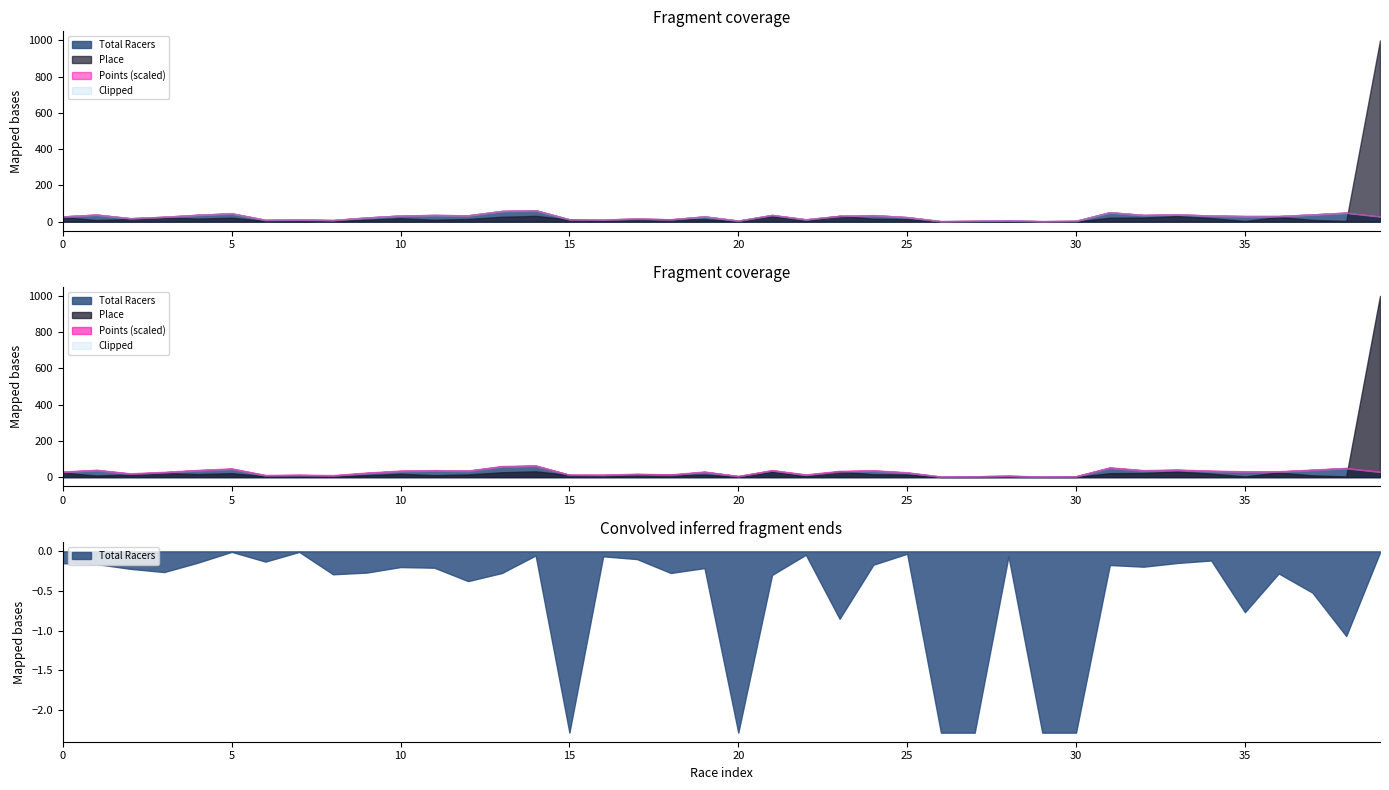

Reading left to right, what are all the values shown in this chart?

Total Racers: 2019-07-13=29.0	2019-07-13=39.0	2019-06-15=19.0	2019-05-11=27.0	2018-08-18=38.0	2018-08-18=46.0	2018-08-12=10.0	2018-08-11=12.0	2018-08-11=9.0	2018-07-14=23.0	2018-07-08=34.0	2018-07-07=37.0	2018-07-07=35.0	2018-05-05=59.0	2018-04-28=63.0	2017-07-30=13.0	2017-07-29=12.0	2017-07-29=17.0	2017-07-29=13.0	2017-07-15=29.0	2017-07-09=6.0	2017-06-24=37.0	2017-06-11=13.0	2017-05-06=32.0	2017-05-06=36.0	2017-05-05=25.0	2017-04-30=3.0	2017-04-30=5.0	2017-04-29=7.0	2017-04-29=3.0	2017-04-28=5.0	2017-04-22=52.0	2017-04-09=37.0	2017-04-08=40.0	2017-04-02=34.0	2017-02-19=31.0	2017-02-19=31.0	2017-02-18=40.0	2017-02-17=50.0	2016-09-05=30.0
Place: 2019-07-13=25.0	2019-07-13=9.0	2019-06-15=15.0	2019-05-11=23.0	2018-08-18=17.0	2018-08-18=22.0	2018-08-12=5.0	2018-08-11=4.0	2018-08-11=6.0	2018-07-14=11.0	2018-07-08=19.0	2018-07-07=11.0	2018-07-07=15.0	2018-05-05=27.0	2018-04-28=32.0	2017-07-30=12.0	2017-07-29=6.0	2017-07-29=14.0	2017-07-29=13.0	2017-07-15=14.0	2017-07-09=3.0	2017-06-24=32.0	2017-06-11=5.0	2017-05-06=32.0	2017-05-06=16.0	2017-05-05=15.0	2017-04-30=1.0	2017-04-30=1.0	2017-04-29=2.0	2017-04-29=1.0	2017-04-28=1.0	2017-04-22=22.0	2017-04-09=23.0	2017-04-08=31.0	2017-04-02=20.0	2017-02-19=4.0	2017-02-19=26.0	2017-02-18=10.0	2017-02-17=4.0	2016-09-05=999.0
Points: 2019-07-13=487.6	2019-07-13=425.6	2019-06-15=501.9	2019-05-11=510.0	2018-08-18=429.1	2018-08-18=459.0	2018-08-12=483.6	2018-08-11=456.3	2018-08-11=515.6	2018-07-14=511.3	2018-07-08=497.3	2018-07-07=416.4	2018-07-07=382.6	2018-05-05=512.4	2018-04-28=447.4	2017-07-30=0.0	2017-07-29=445.2	2017-07-29=477.2	2017-07-29=512.3	2017-07-15=500.0	2017-07-09=0.0	2017-06-24=517.3	2017-06-11=466.2	2017-05-06=628.0	2017-05-06=491.4	2017-05-05=451.7	2017-04-30=0.0	2017-04-30=0.0	2017-04-29=445.3	2017-04-29=0.0	2017-04-28=0.0	2017-04-22=492.2	2017-04-09=419.0	2017-04-08=487.1	2017-04-02=434.6	2017-02-19=304.1	2017-02-19=401.9	2017-02-18=353.4	2017-02-17=243.8	2016-09-05=455.1